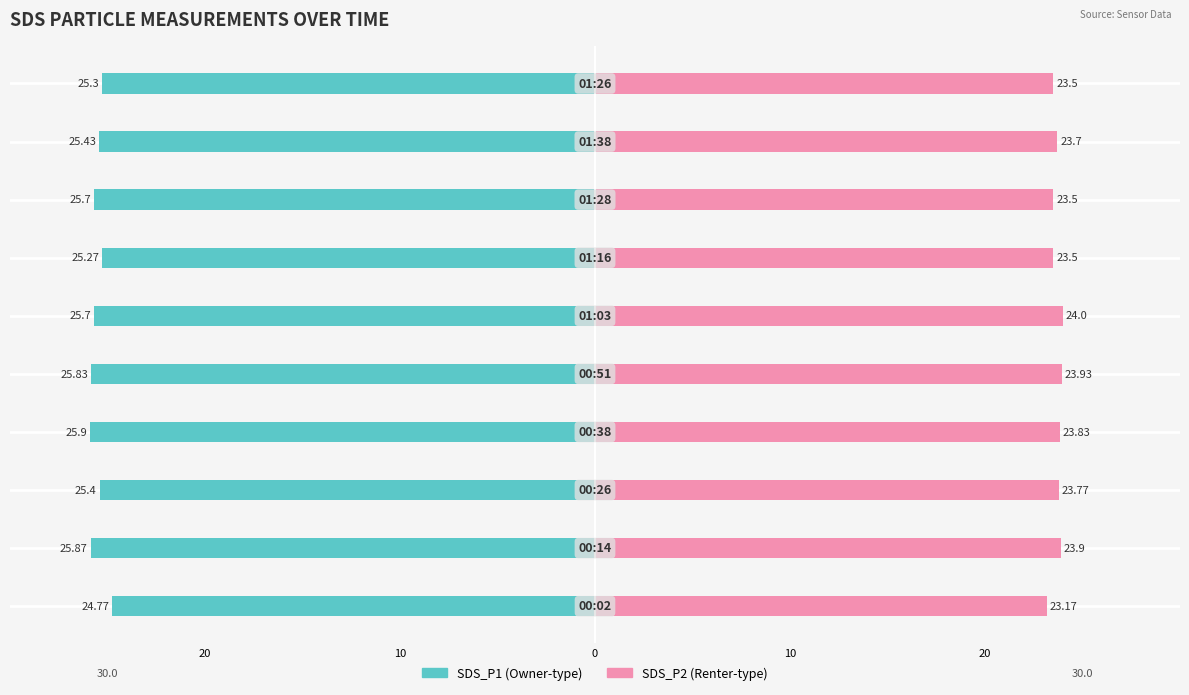

Between 5 and 9, which series saw the biggest shift?

SDS_P2